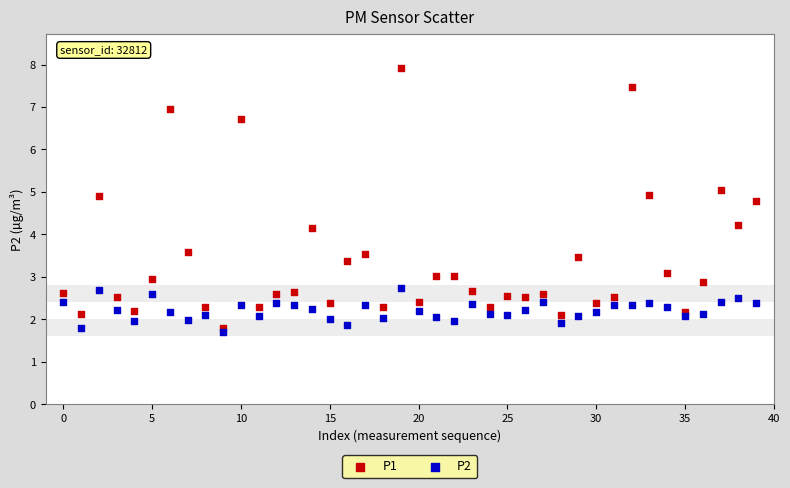

Which series reaches the maximum Y coordinate?

P1